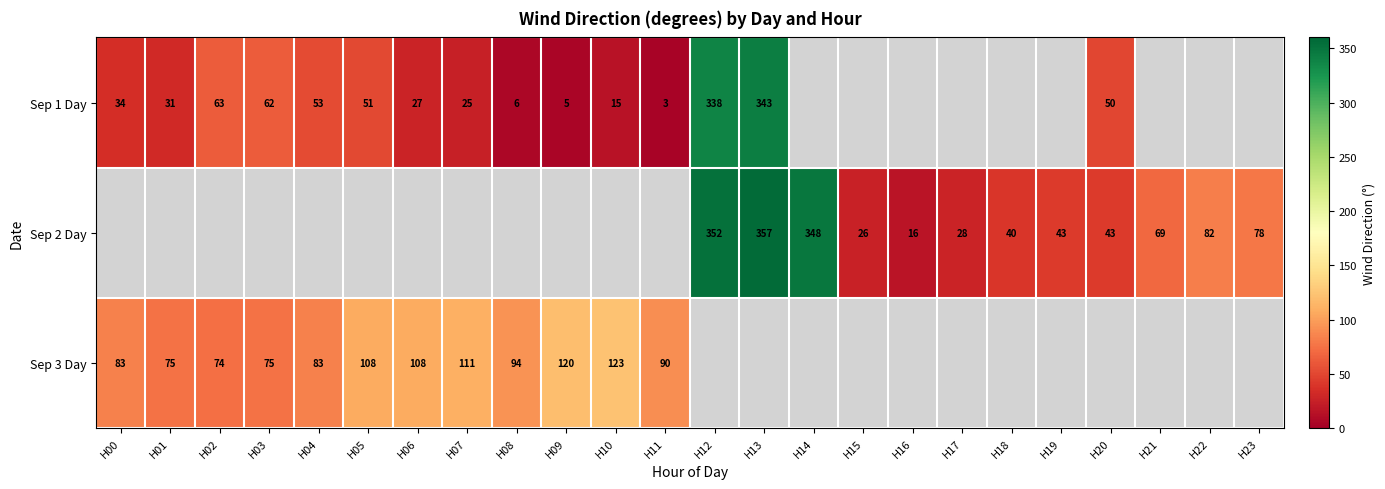

True or false: Sep 2 Day has a value of 40 at H18.

True